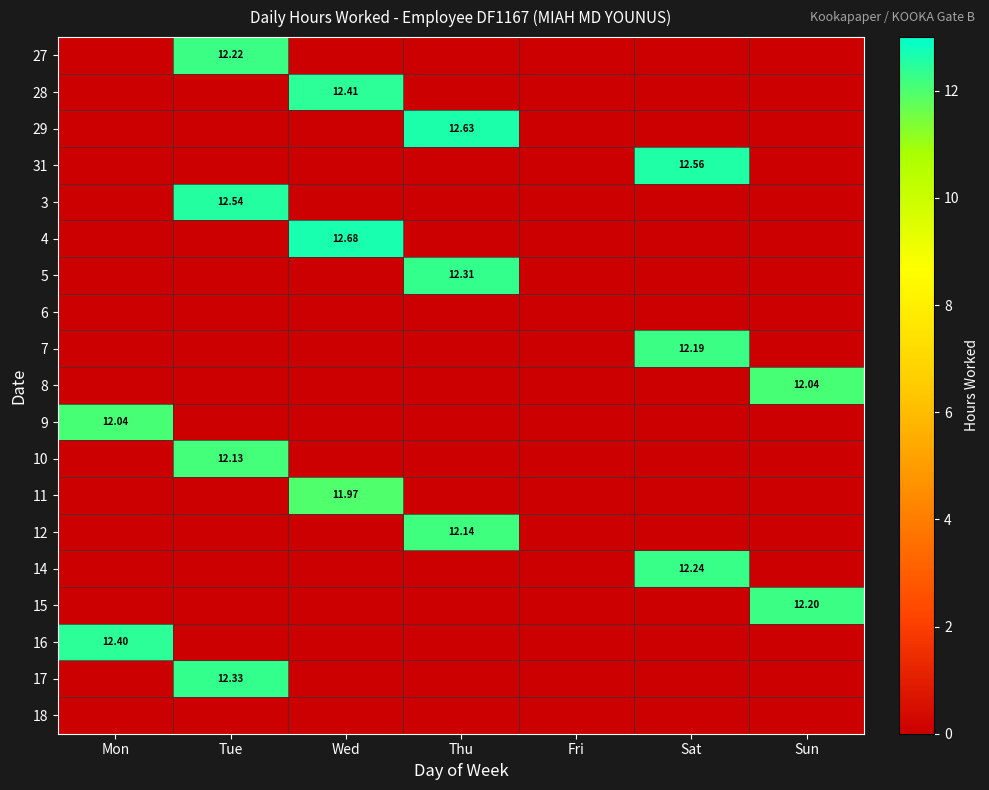

How many data points in 17 are above 0?

1